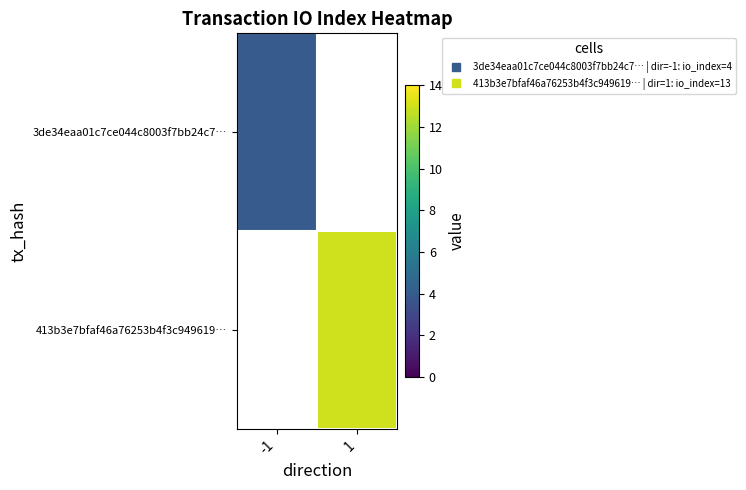

How many values in 3de34eaa01c7ce044c8003f7bb24c7… are above zero?

1